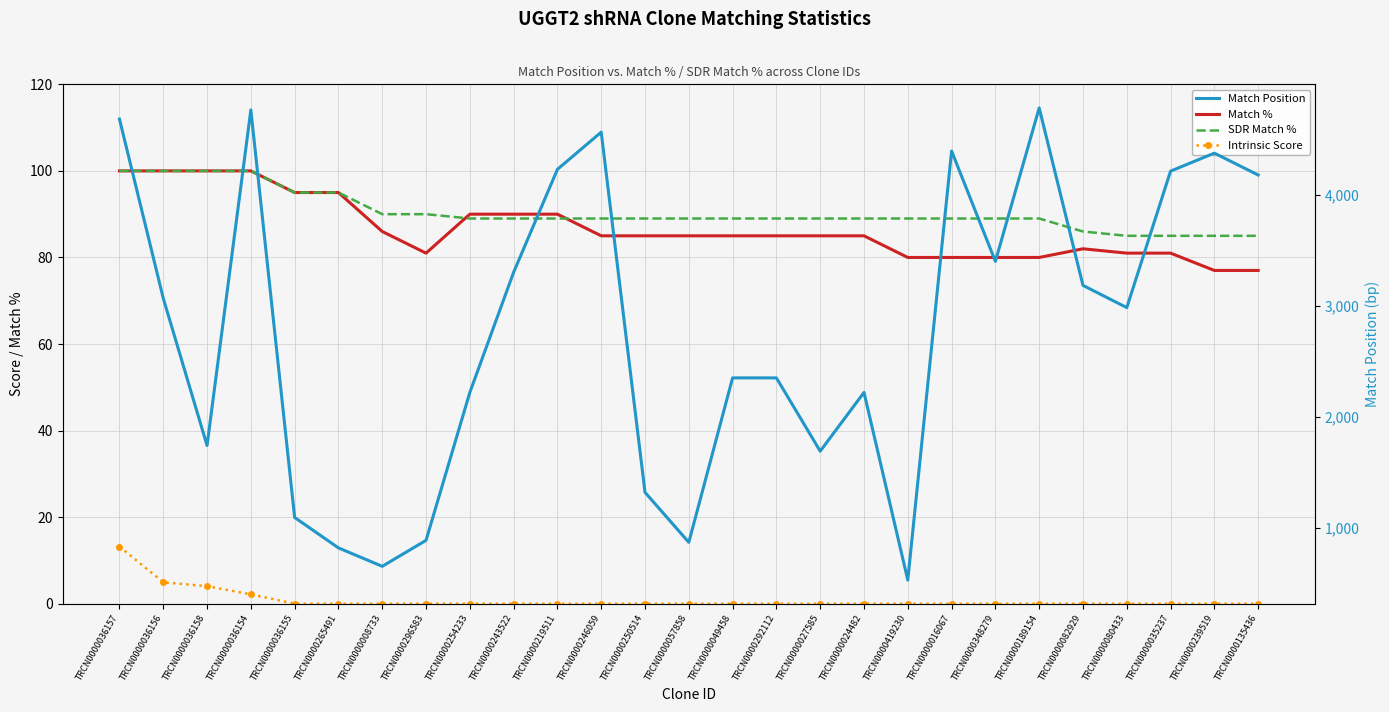

How many interior local valleys does the Match Position series have?

7